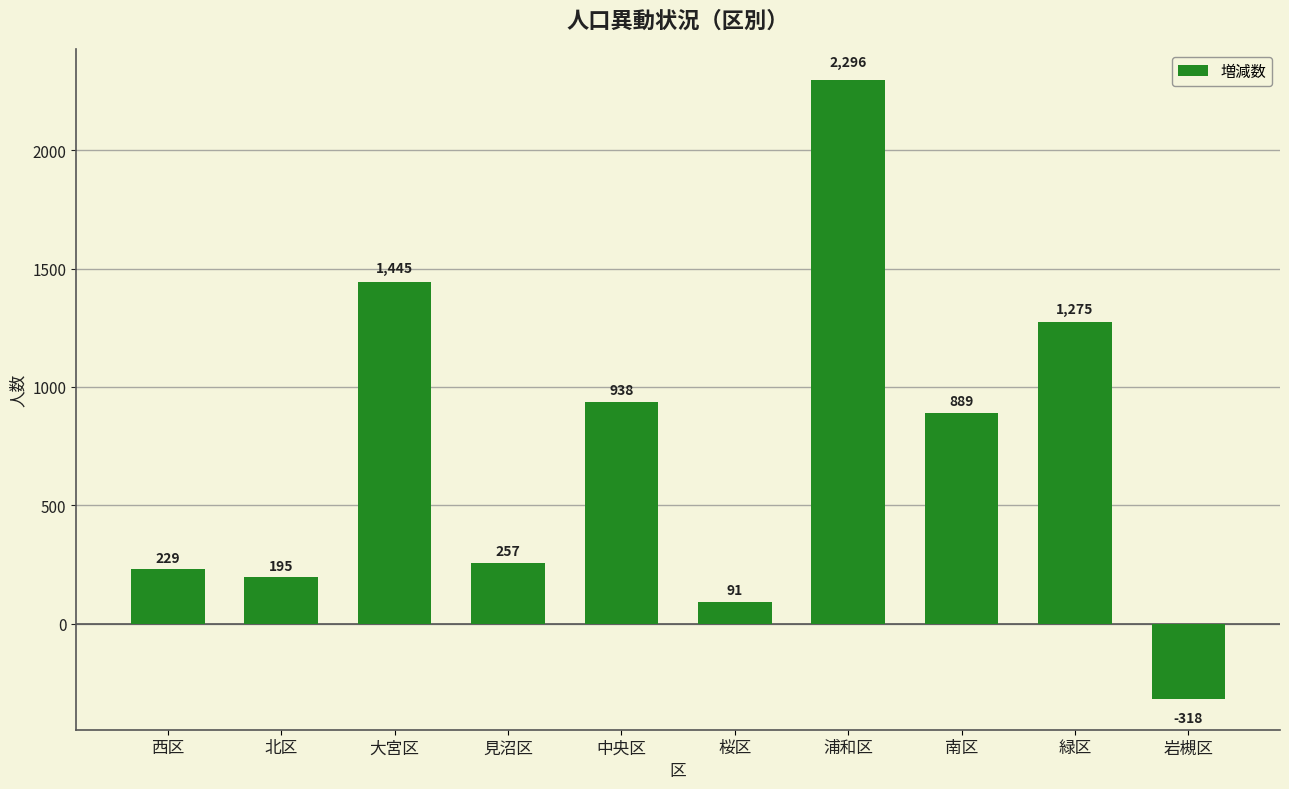

What is the greatest value displayed?

2296